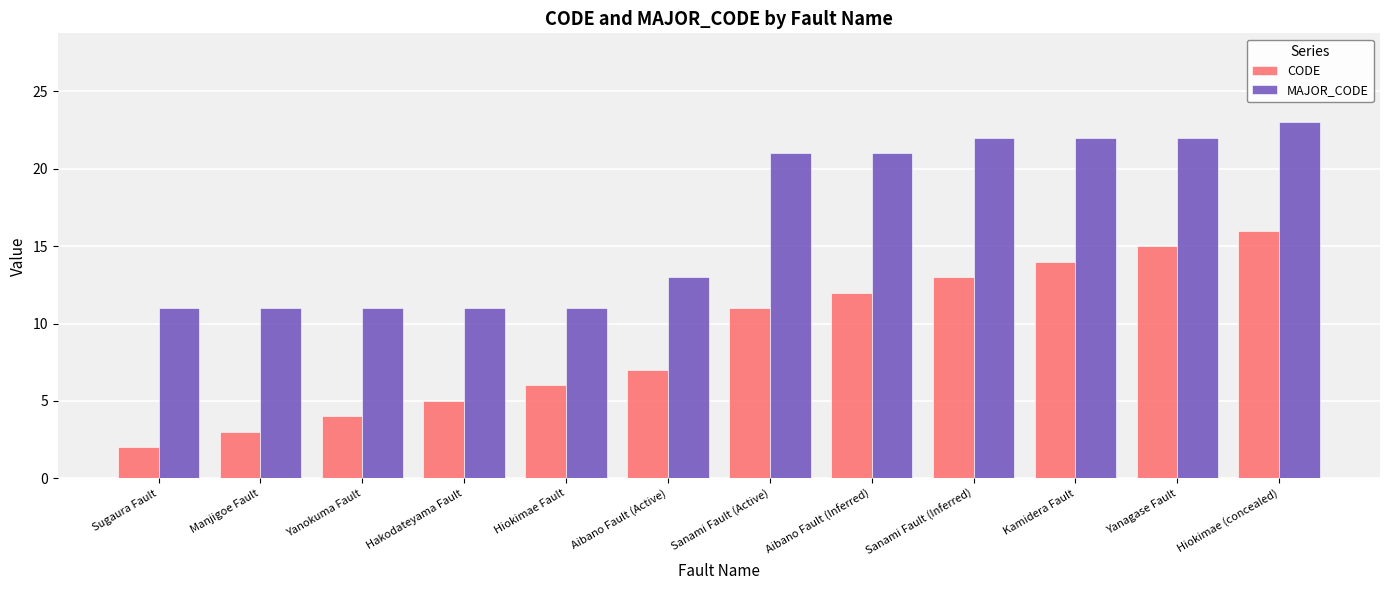

Which category has the lowest value across all series?

Sugaura Fault